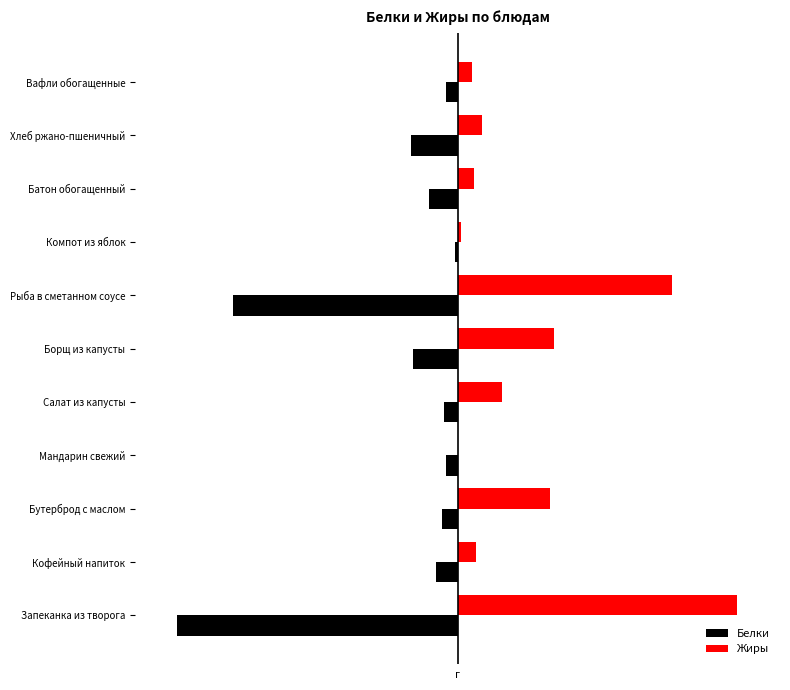

What are all the series names shown in the legend?

Белки, Жиры